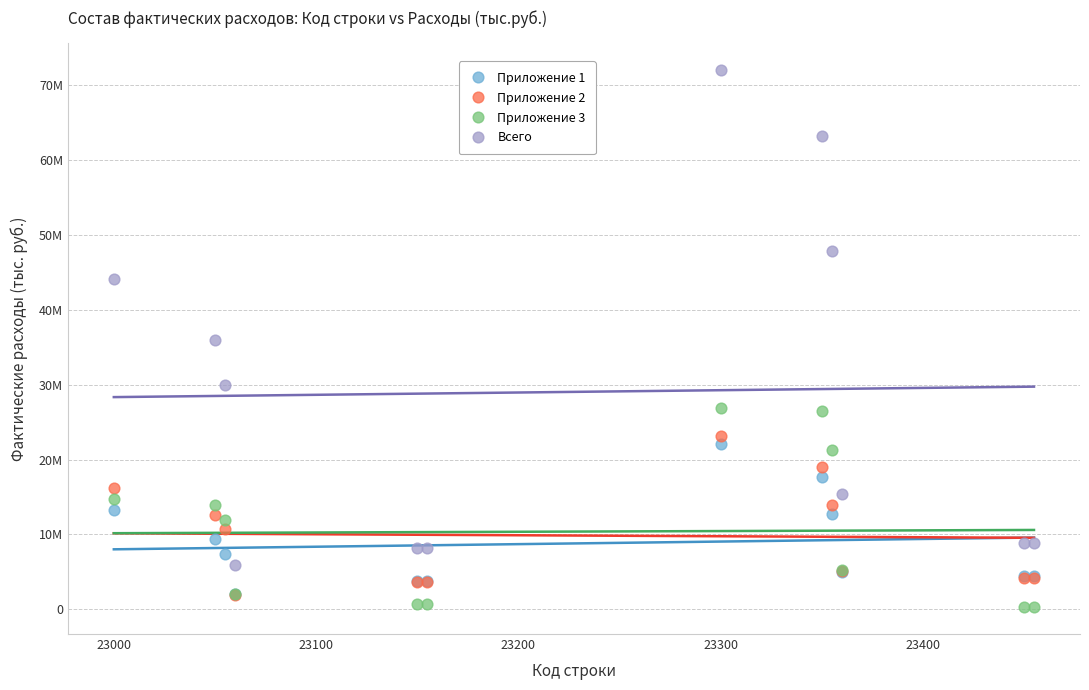

What are all the series names shown in the legend?

Приложение 1, Приложение 2, Приложение 3, Всего